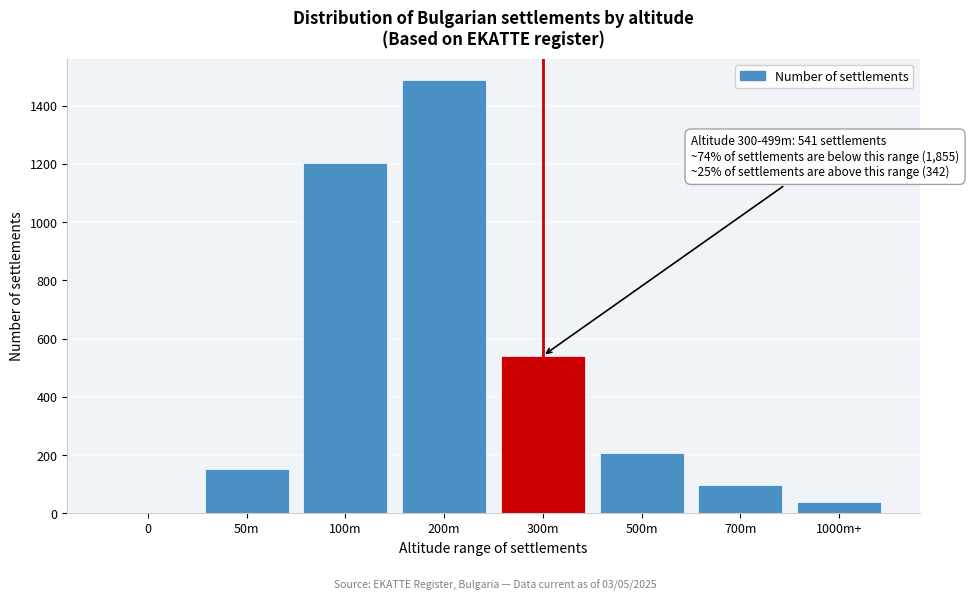

Reading left to right, transcribe all the data shown in this chart.

0=0	50m=151	100m=1203	200m=1487	300m=541	500m=208	700m=97	1000m+=37